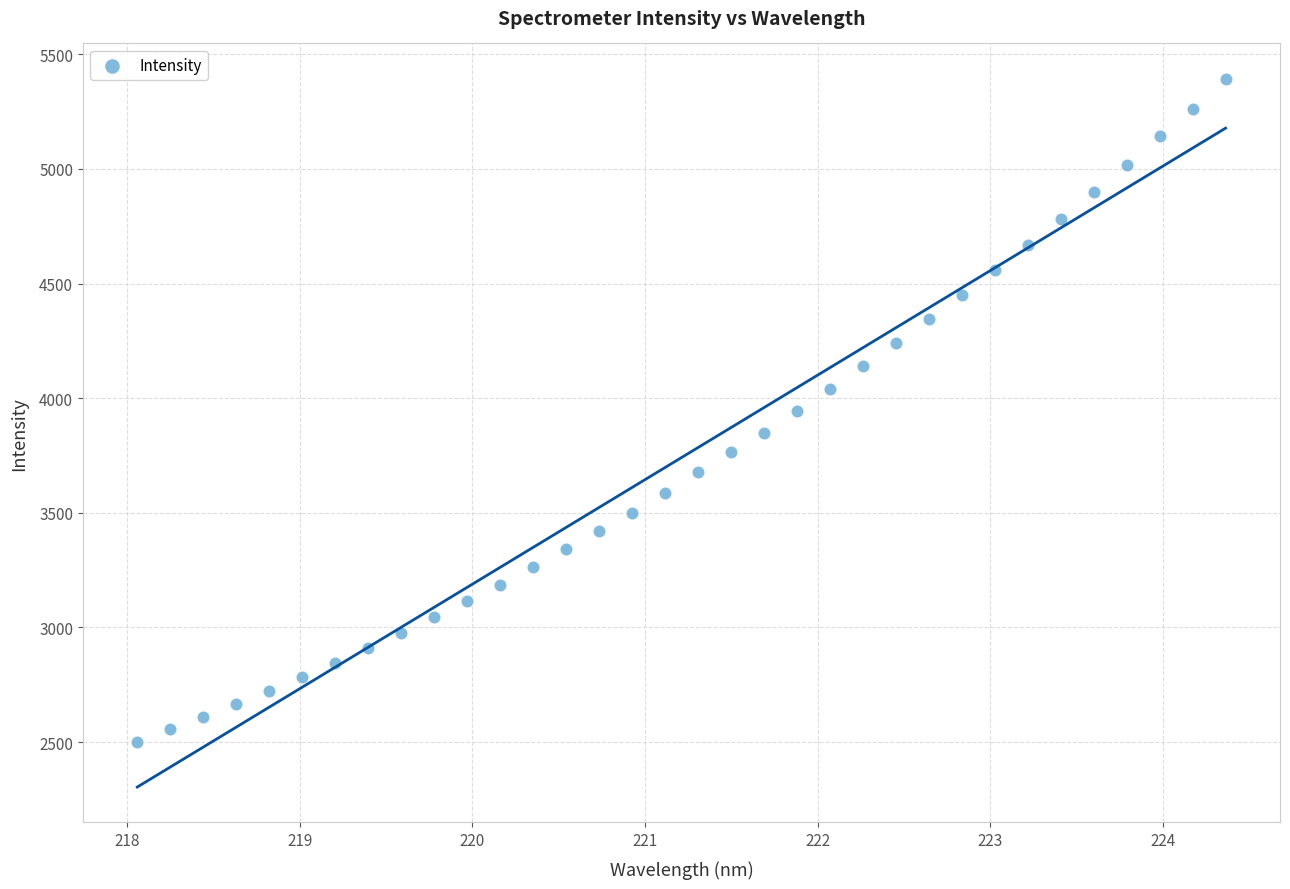

What is the range of Y values (max minus min)?

2891.2